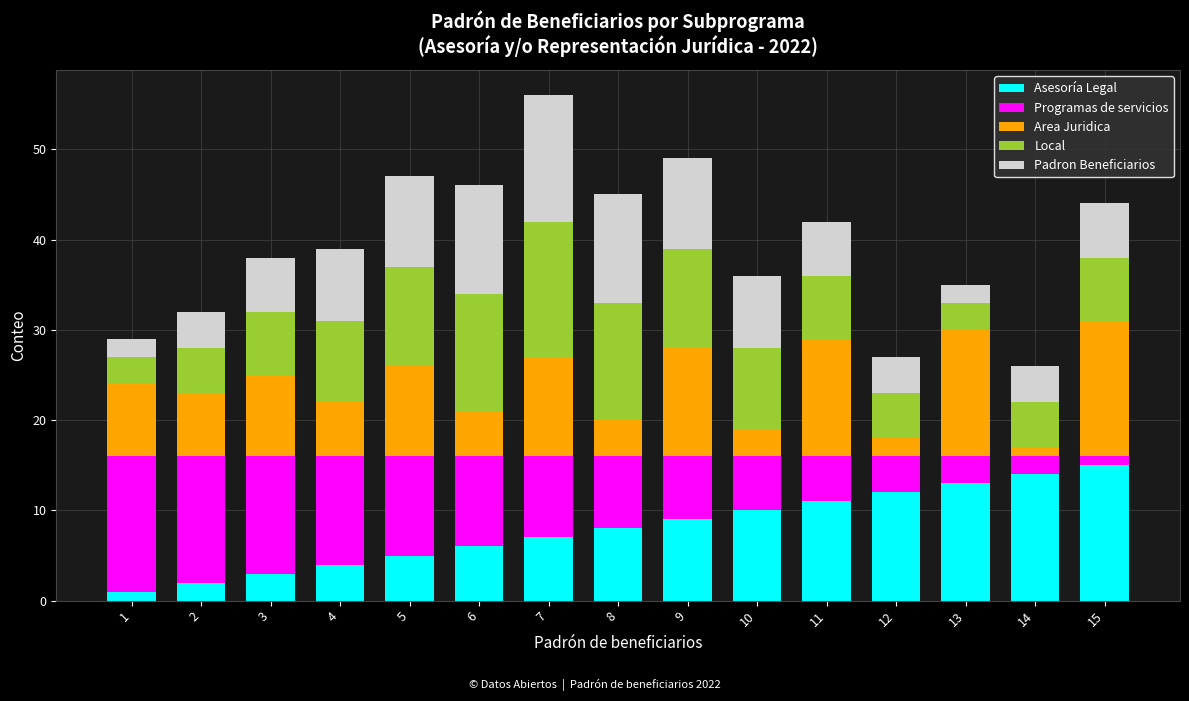

At which category is the sum across all series the highest?

7